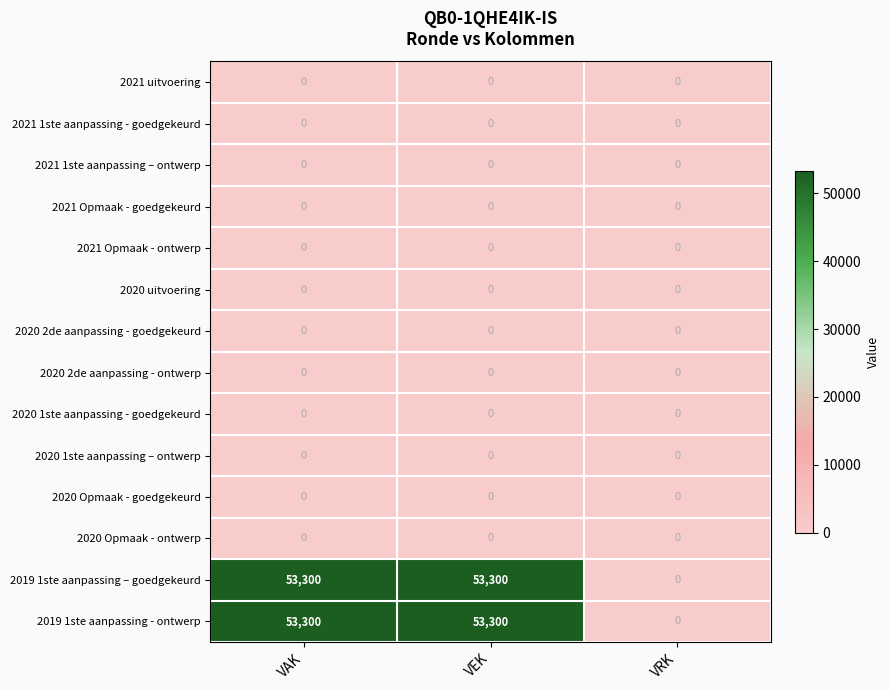

What is the total value across all series at VEK?

106600